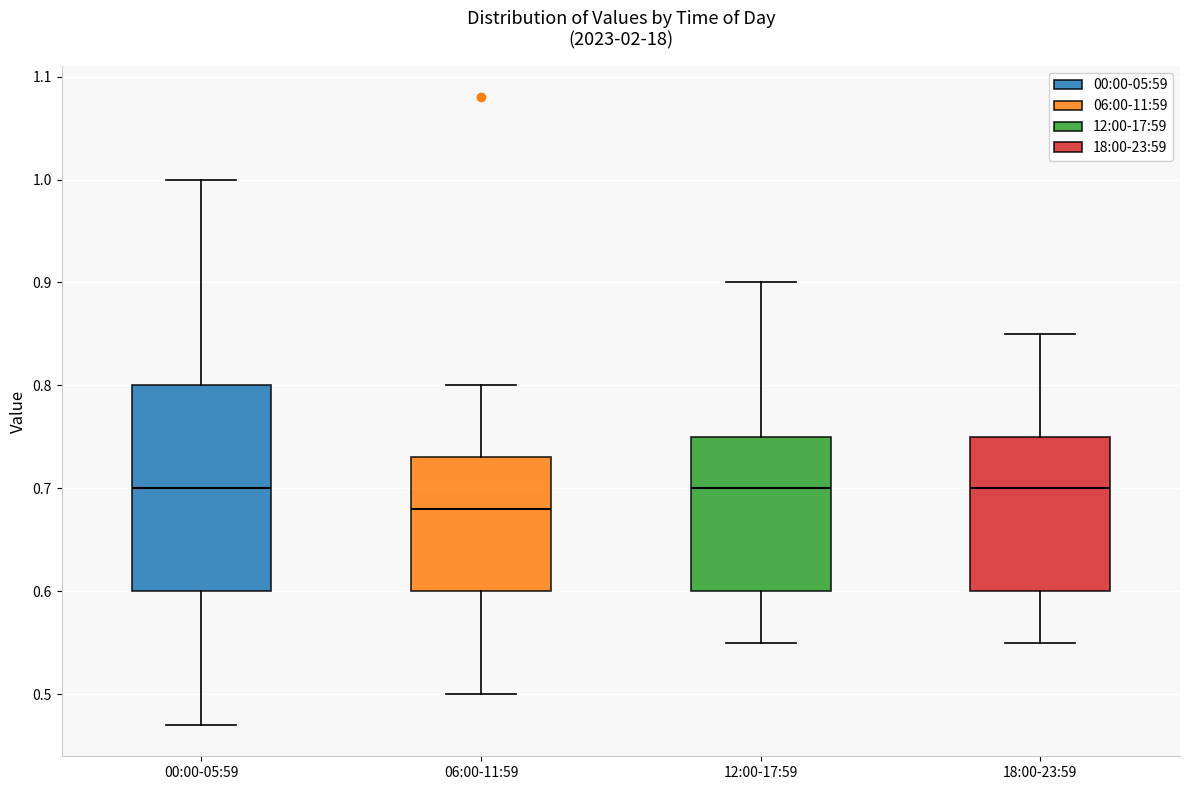

Where is the lower edge of the box for 12:00-17:59 on the y-axis? The values are not printed on the chart, so give them approximately, as read against the axis.

0.60